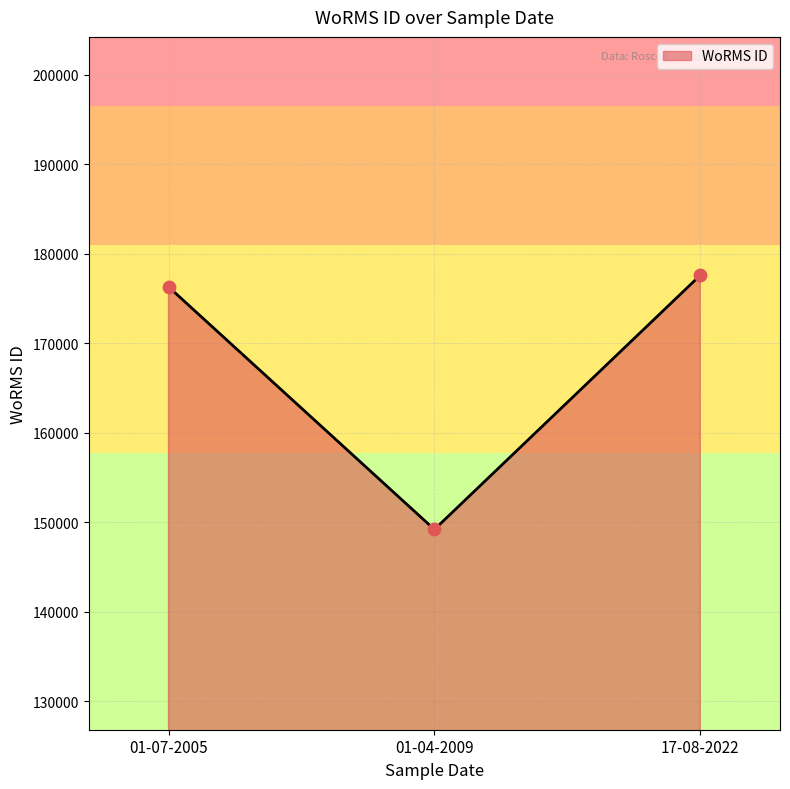

What is the ratio of the value at 01-04-2009 to the value at 01-07-2005?

0.8